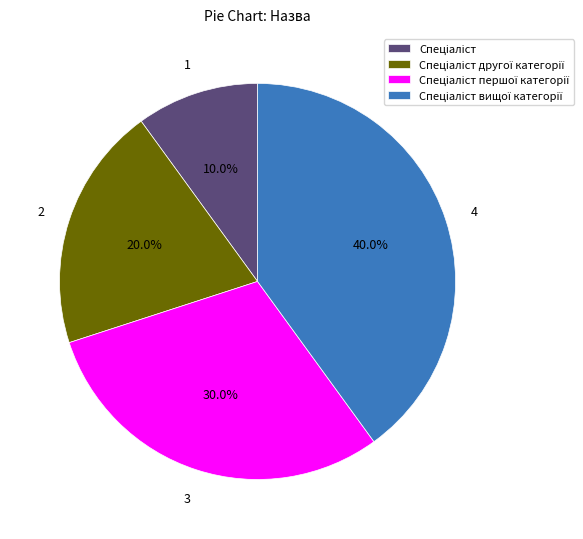

To the nearest percent, what is the difference between the largest and smallest slice percentages?

30%